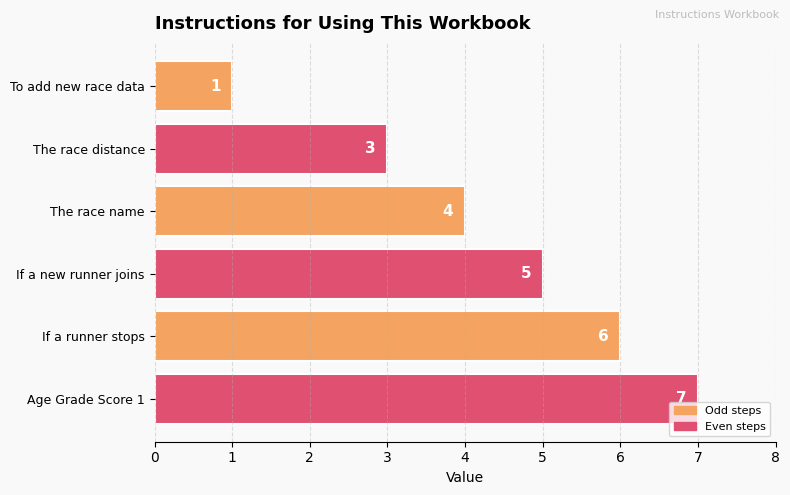

Approximately how many times larger is the value at To add new race data compared to The race distance?

0.3